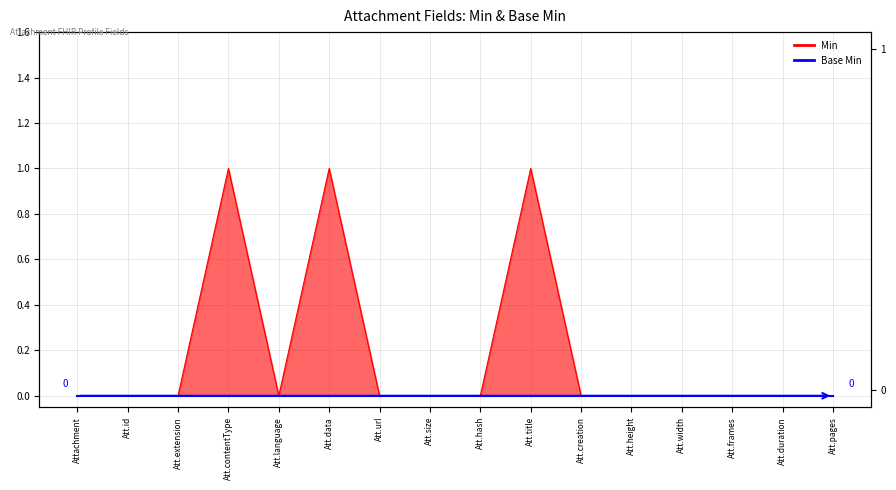

What is the label of the 1st point from the right?

Att.pages